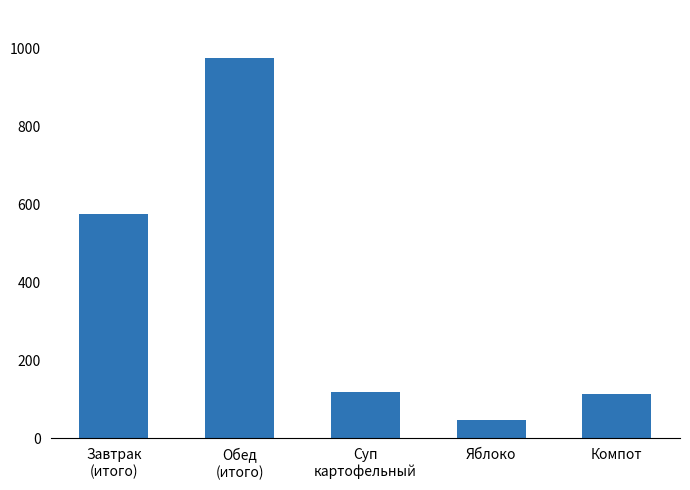

What is the value of the 1st bar from the left?

577